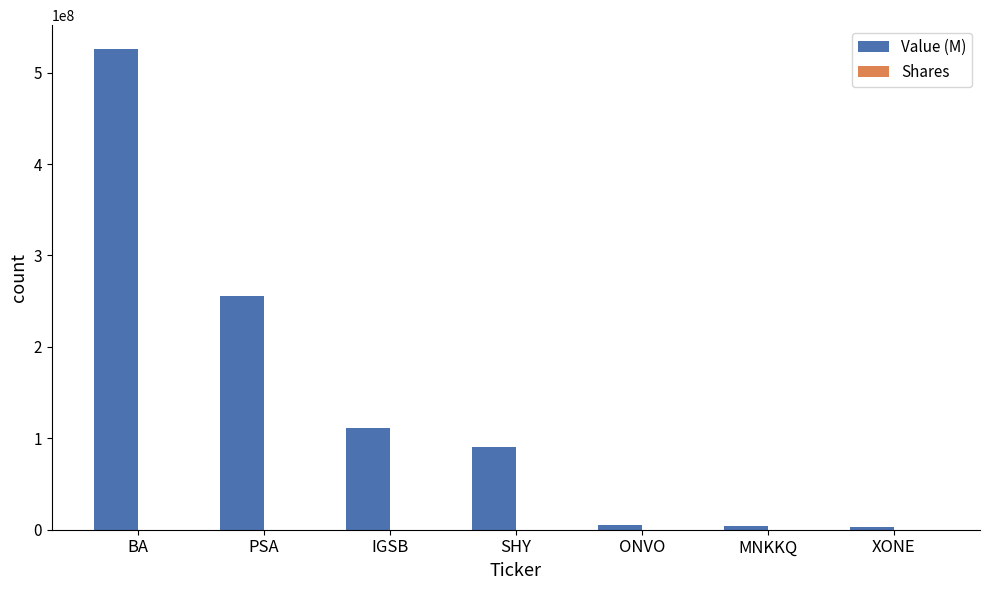

Where does the Value (M) series first go above 89961000?

BA